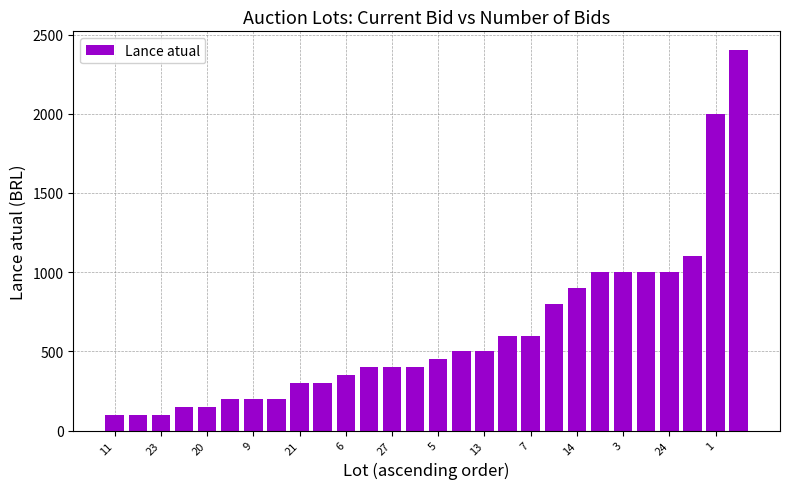

What is the smallest value displayed?

100